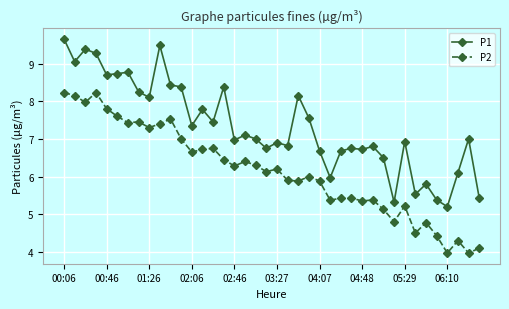

What is the maximum value shown in the chart?

9.7